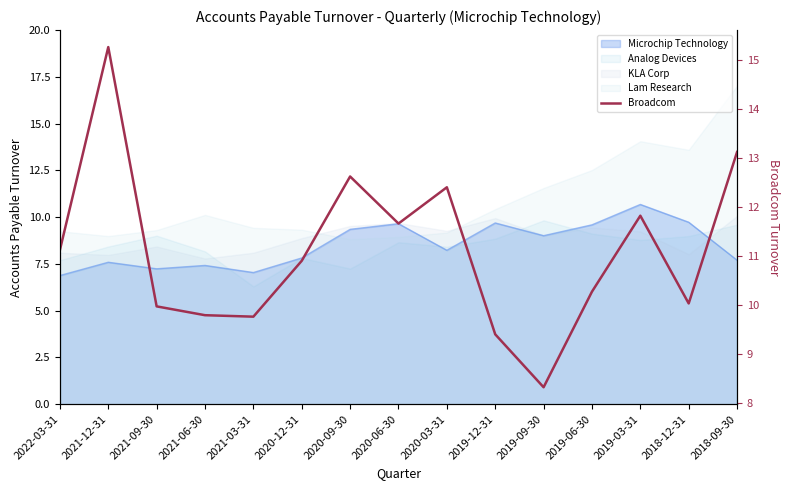

Reading left to right, what are all the values shown in this chart?

2022-03-31=11.1	2021-12-31=15.3	2021-09-30=10.0	2021-06-30=9.8	2021-03-31=9.8	2020-12-31=10.9	2020-09-30=12.6	2020-06-30=11.7	2020-03-31=12.4	2019-12-31=9.4	2019-09-30=8.3	2019-06-30=10.3	2019-03-31=11.8	2018-12-31=10.0	2018-09-30=13.1